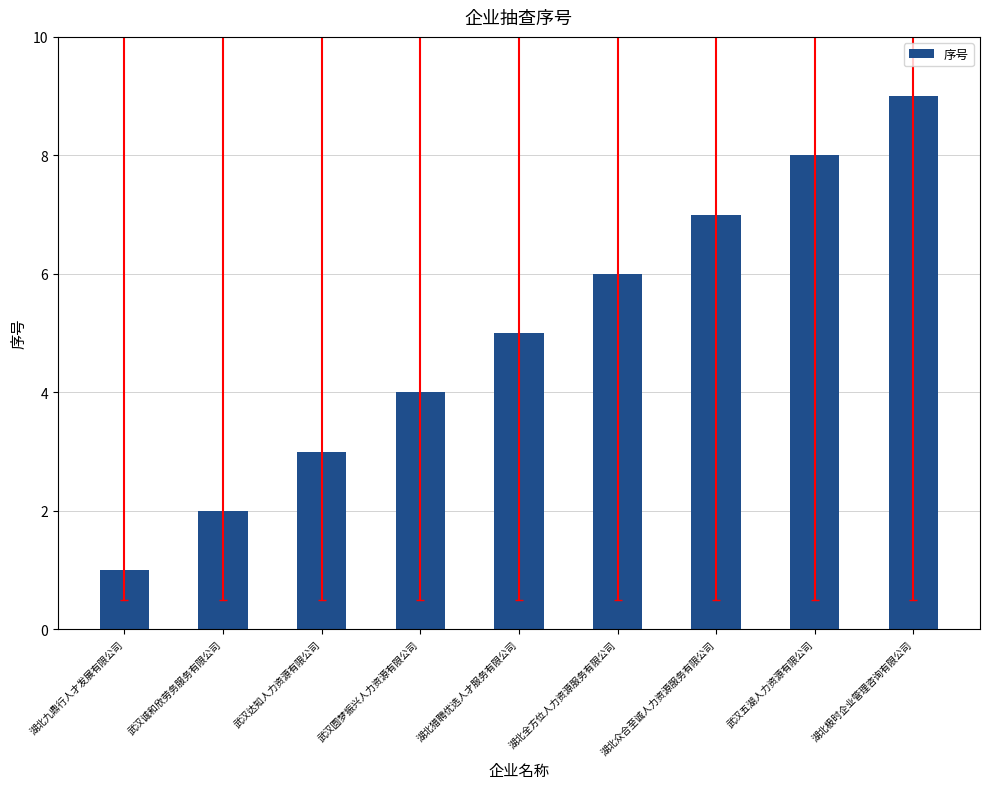

How many categories are shown in the chart?

9